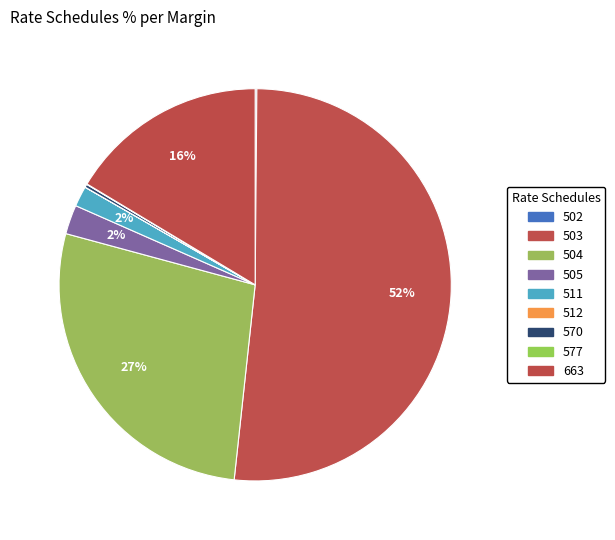

Is it true that 570 is 12% of the pie?

False